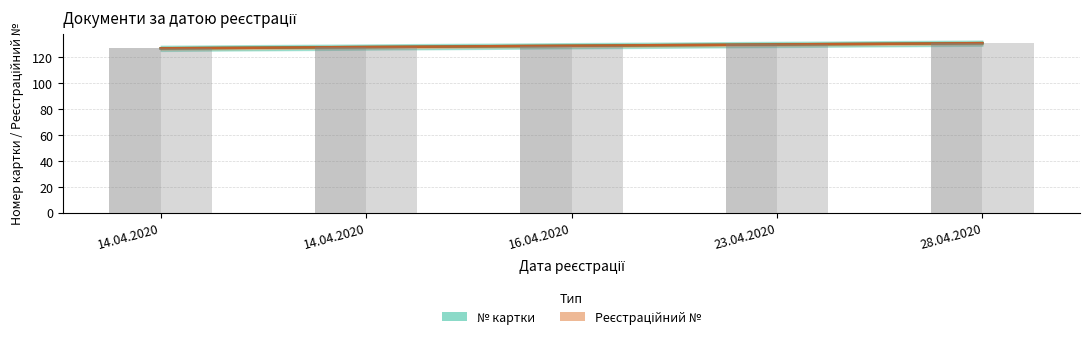

Which series changed the most between 14.04.2020 and 23.04.2020?

№ картки